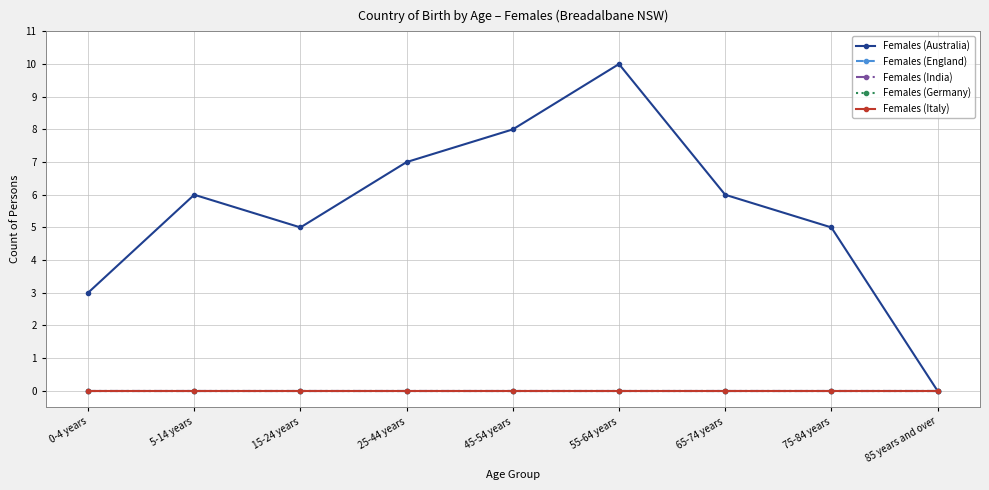

List the labels in order of Females (Australia) value, largest first.

55-64 years, 45-54 years, 25-44 years, 5-14 years, 65-74 years, 15-24 years, 75-84 years, 0-4 years, 85 years and over